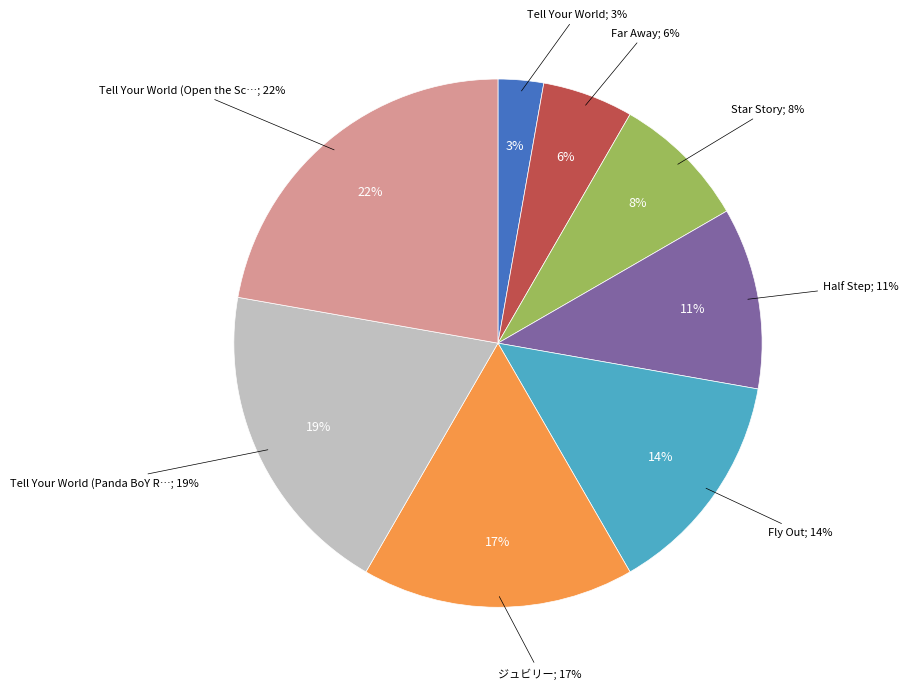

Which category has the smallest portion of the pie?

Tell Your World